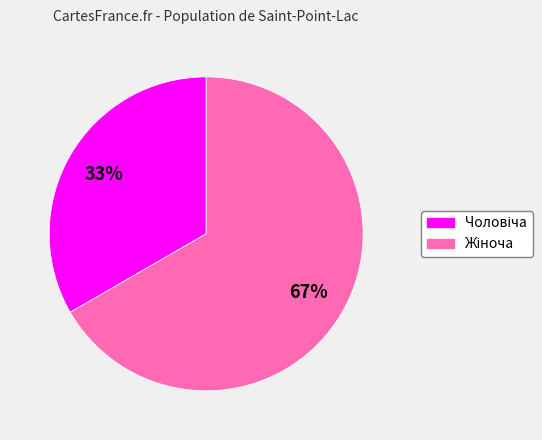

Is there a majority slice in this chart?

Yes